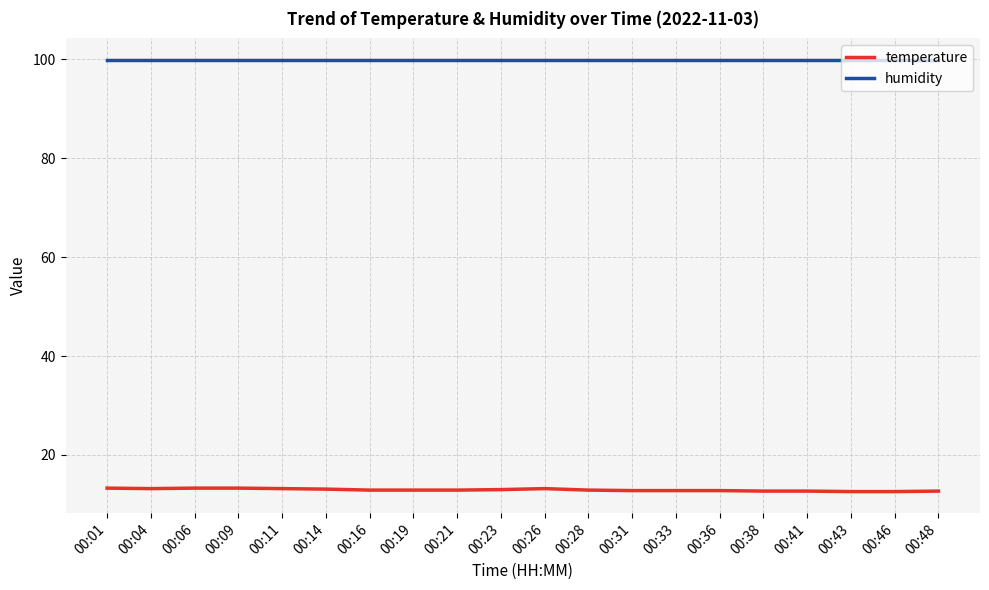

True or false: temperature has a value of 13.2 at 00:26.

True